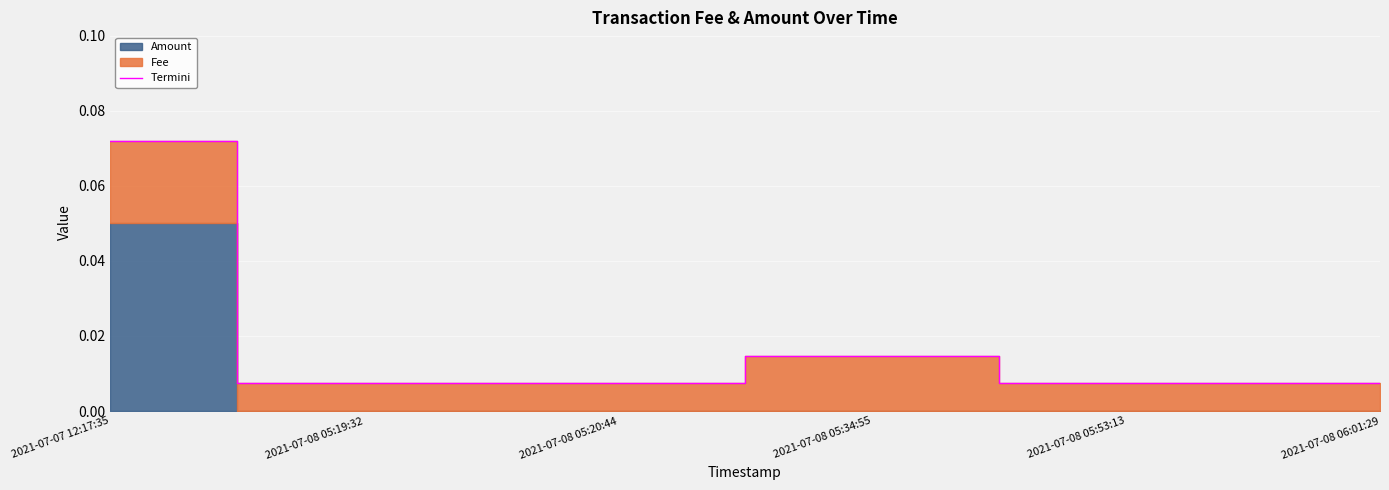

What is the sum of all values?

0.1